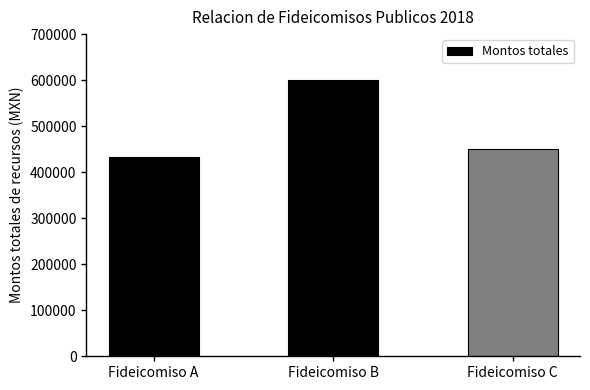

What is the average value?

494000